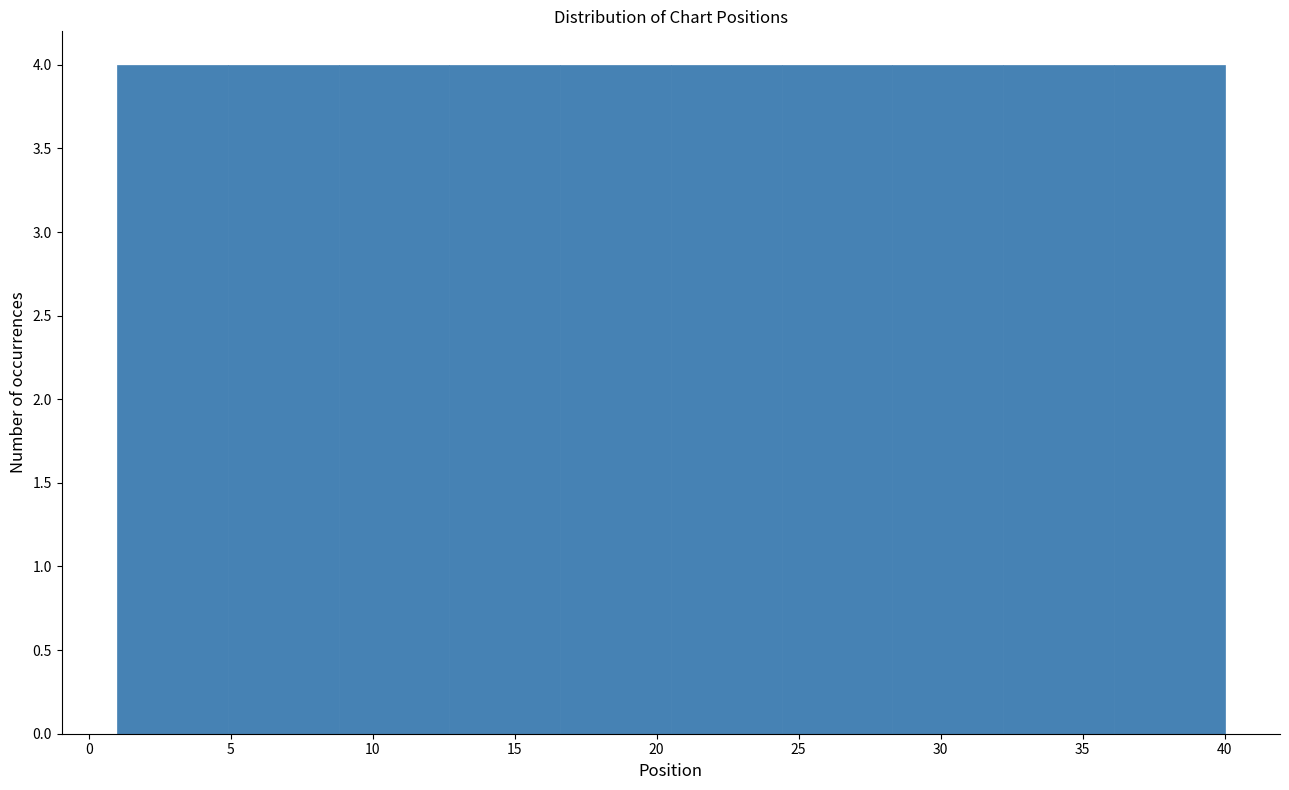

What is the height of the bar covering 4.9 to 8.8 on the x-axis? Neither the bar edges nor the heights are printed on the chart, so give them approximately, as read against the axes.

4